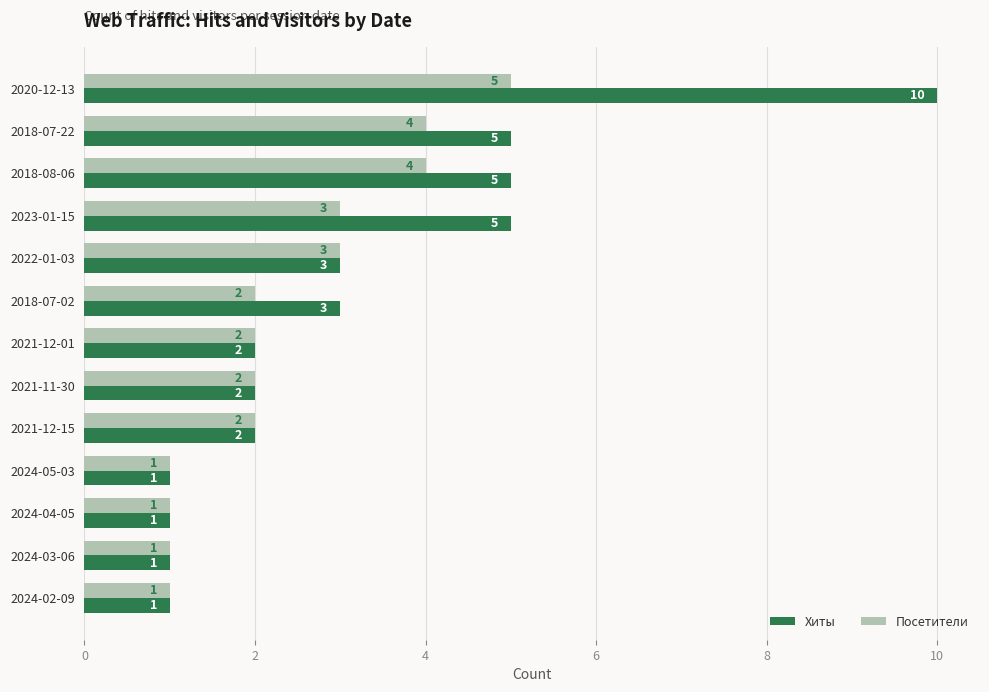

What is the average value of the Хиты series?

3